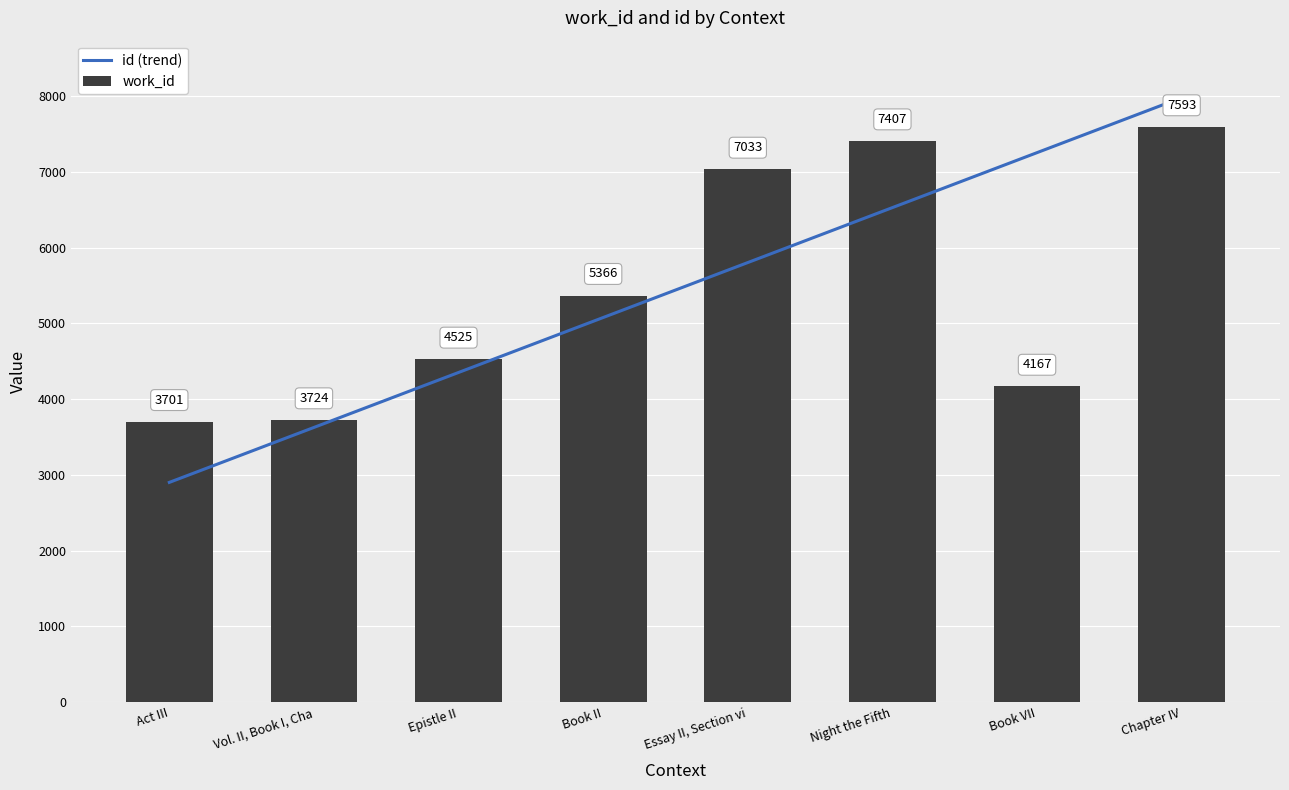

Reading left to right, extract all data points from this chart.

id (trend): 2899.8	3625.4	4351.1	5076.7	5802.3	6527.9	7253.6	7979.2
work_id: 3701.0	3724.0	4525.0	5366.0	7033.0	7407.0	4167.0	7593.0